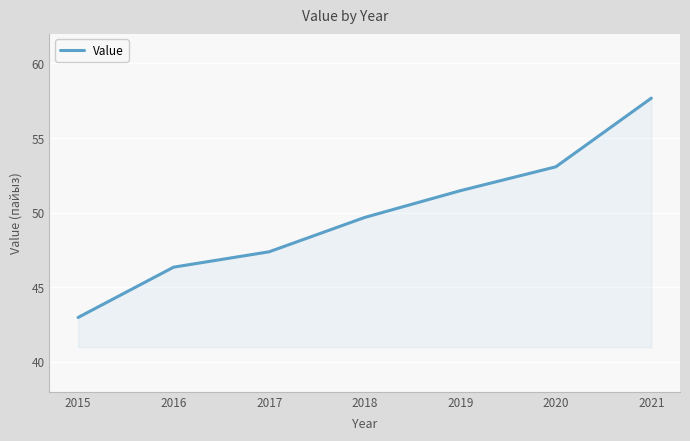

Is it true that the value at 2019 is 30.2?

False